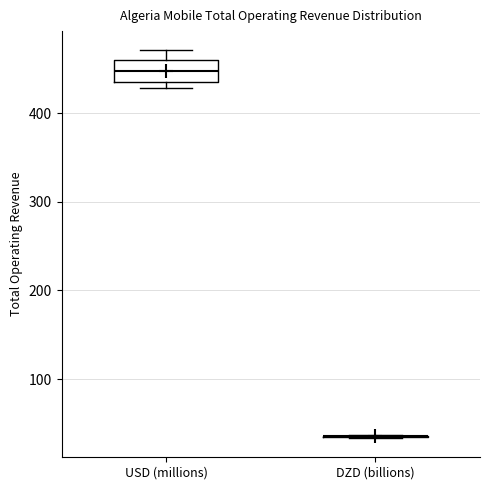

Reading left to right, transcribe this box plot: for each box, give where its median line is, the range the box spans, and where its two whiskers end, as read against the y-axis. The values are not printed on the chart, so give them approximately, as read against the axis.

USD (millions): median 450, box 440 to 460, whiskers 430 to 470
DZD (billions): box collapsed to a line at 40, whiskers 30 to 40